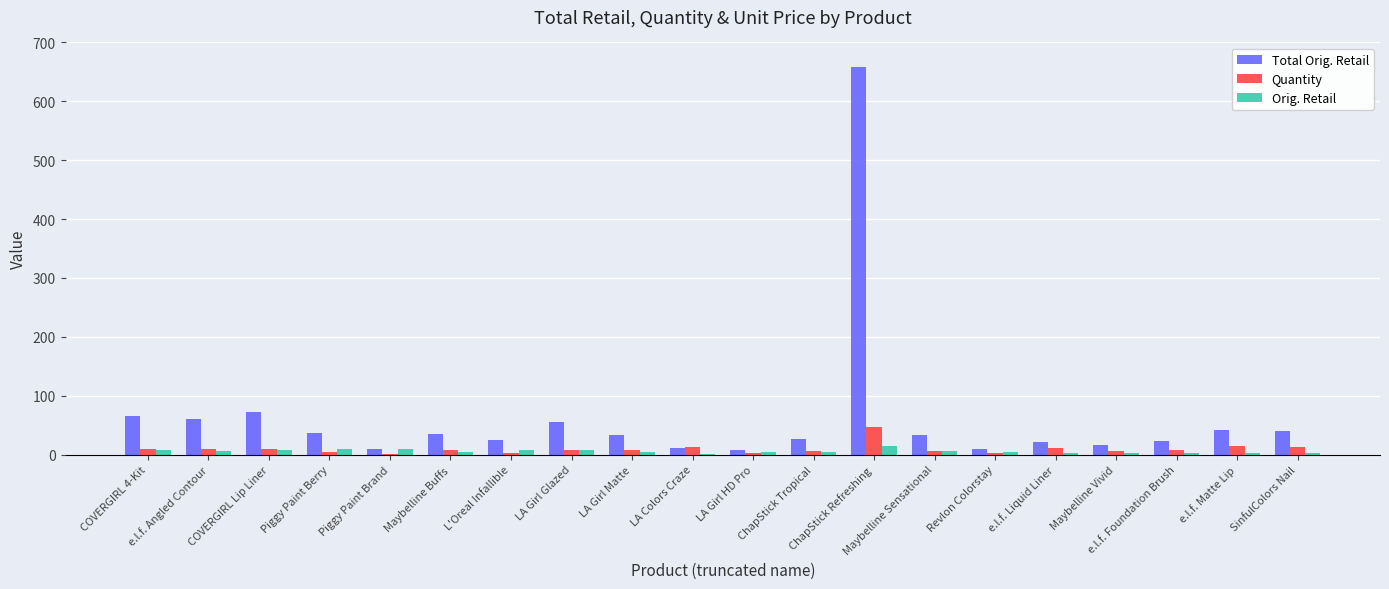

The value of Quantity at ChapStick Tropical is 6.0. True or false?

True